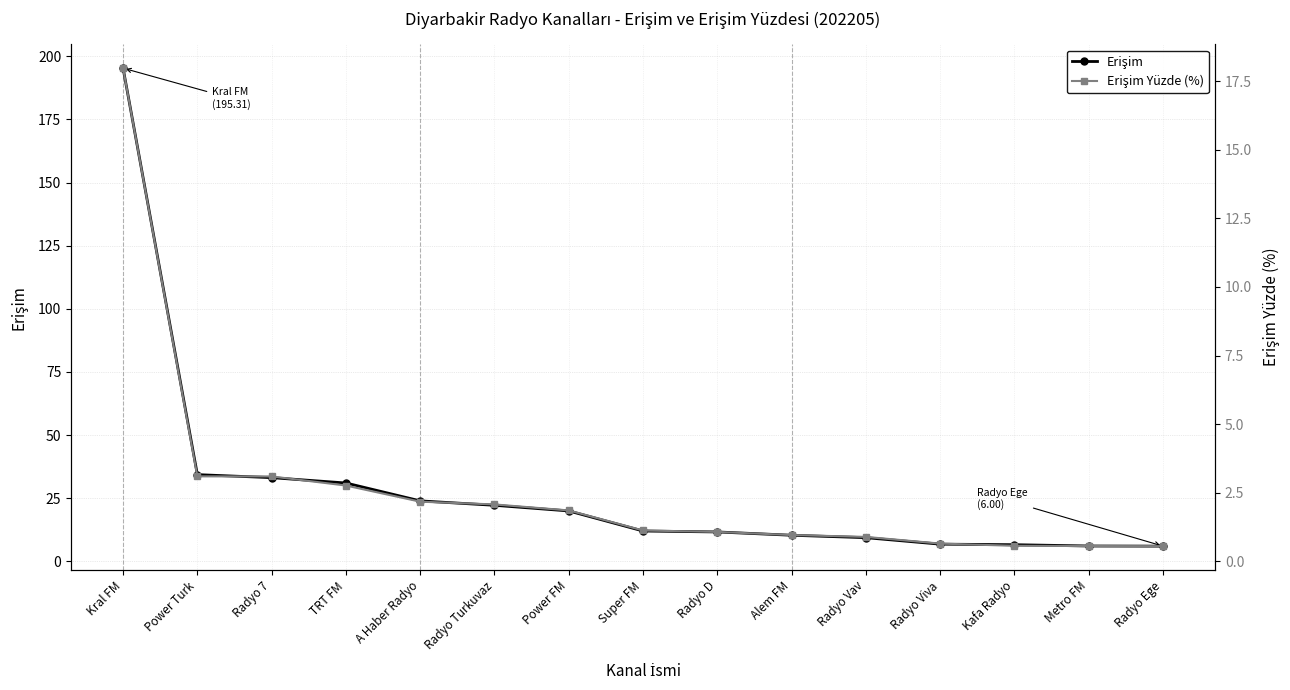

At which category is the sum across all series the highest?

Kral FM